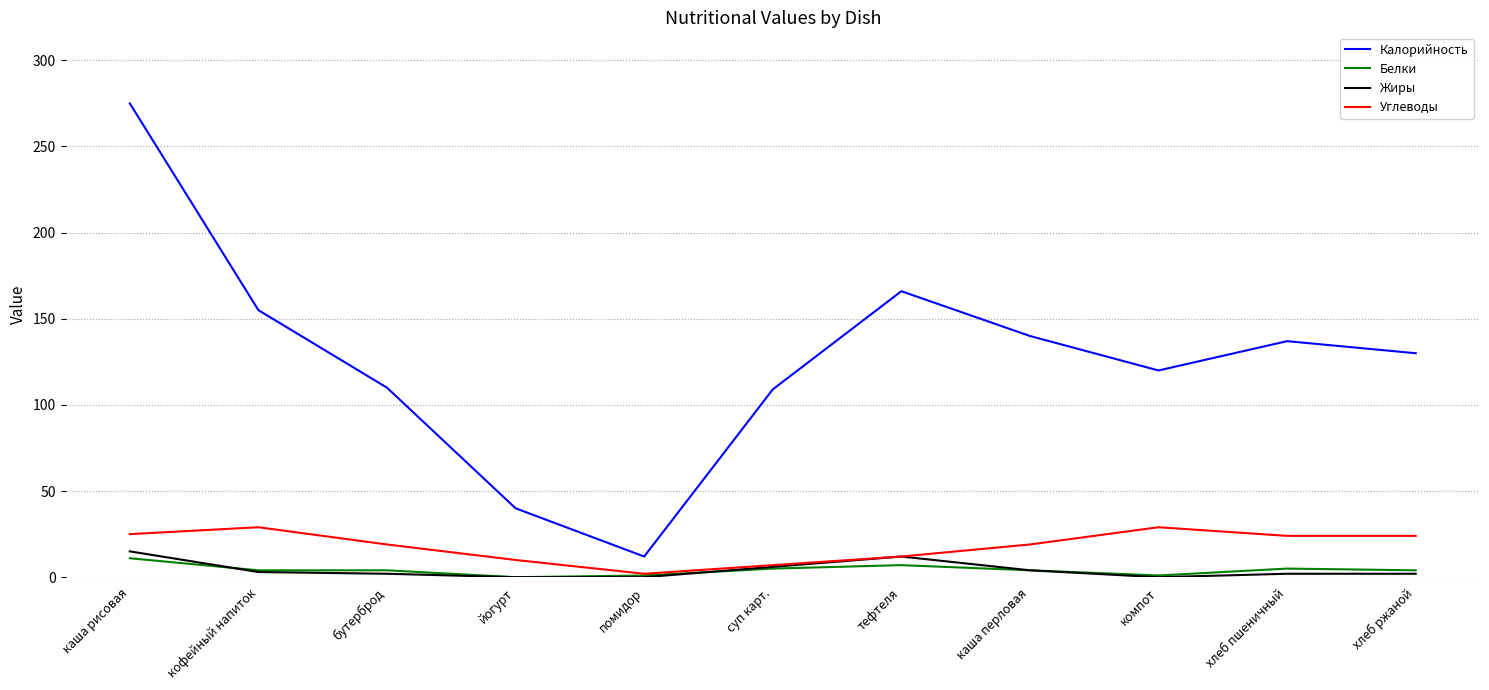

Which series has the widest spread of values?

Калорийность